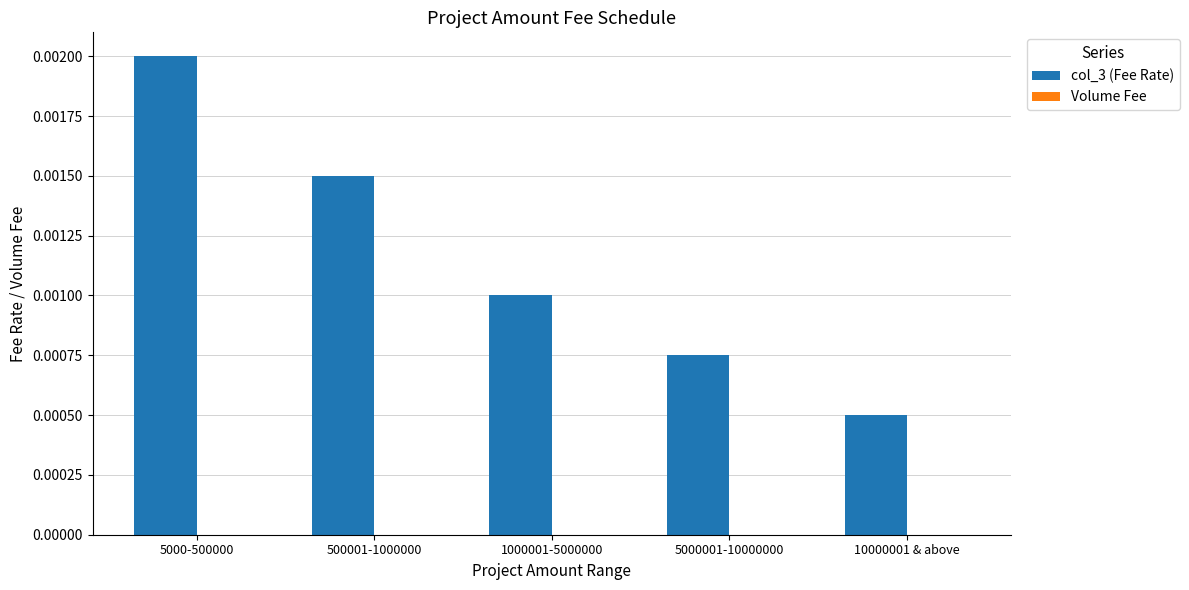

Where is the data nearest to the value 0?

10000001 & above